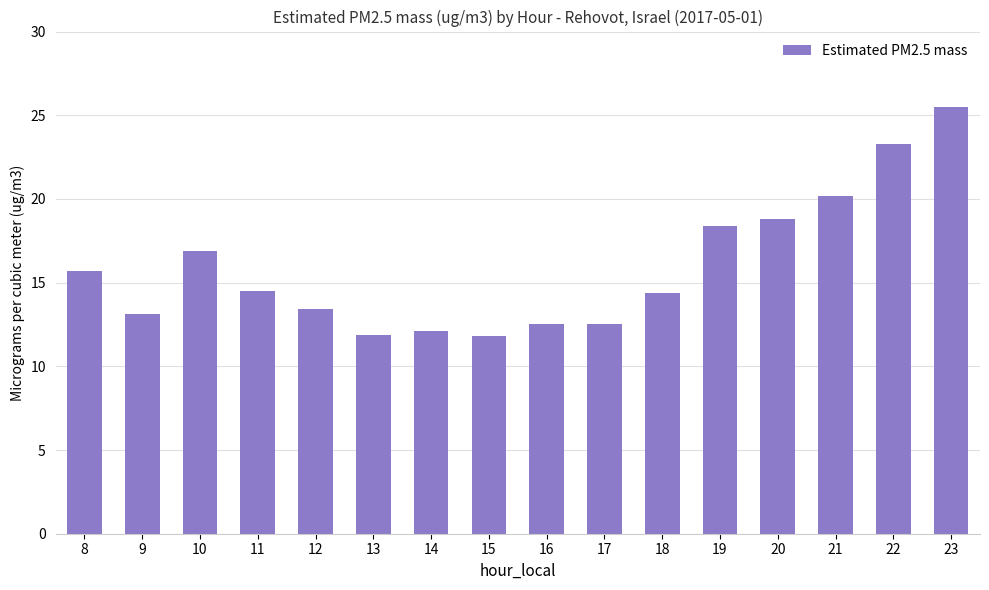

How many distinct data groups are displayed?

1